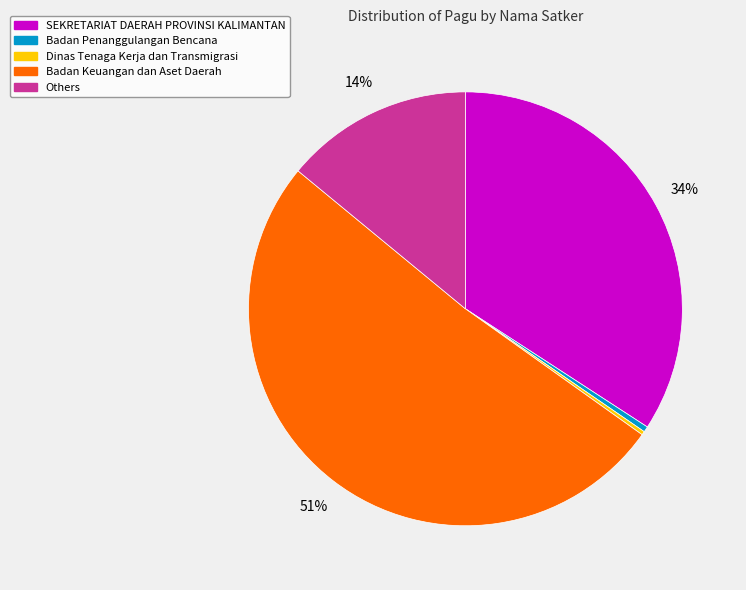

What percentage is the Others slice, to the nearest percent?

14%